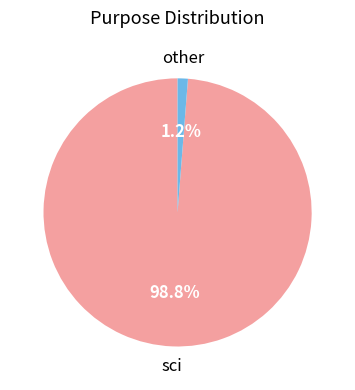

Is sci the majority of the pie?

Yes